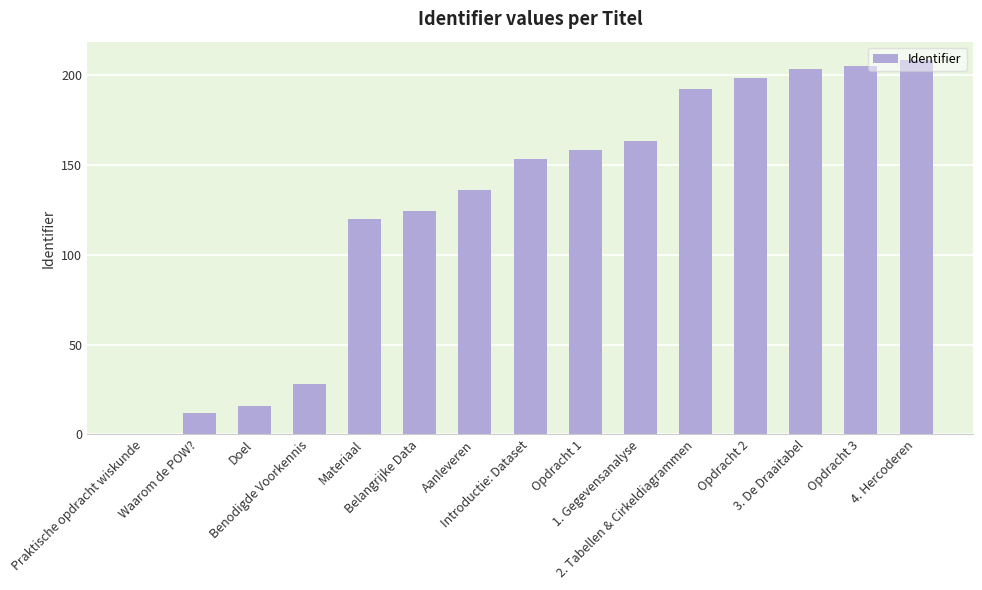

How many data points does each series have?

15